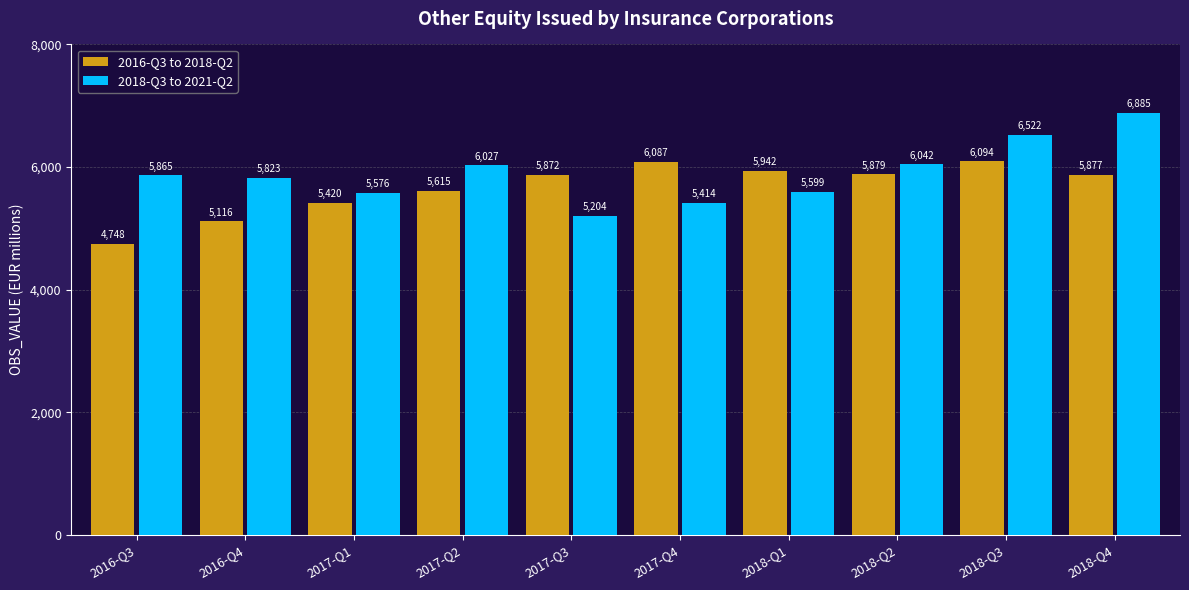

What is the value of the 2018-Q3 to 2021-Q2 bar at the 9th from the left?

6522